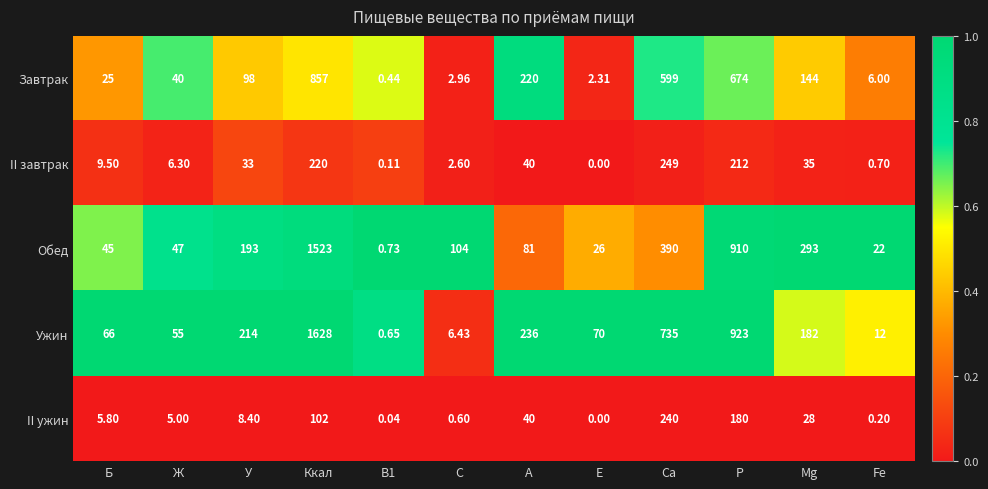

Where does the Обед series first go above 104?

У